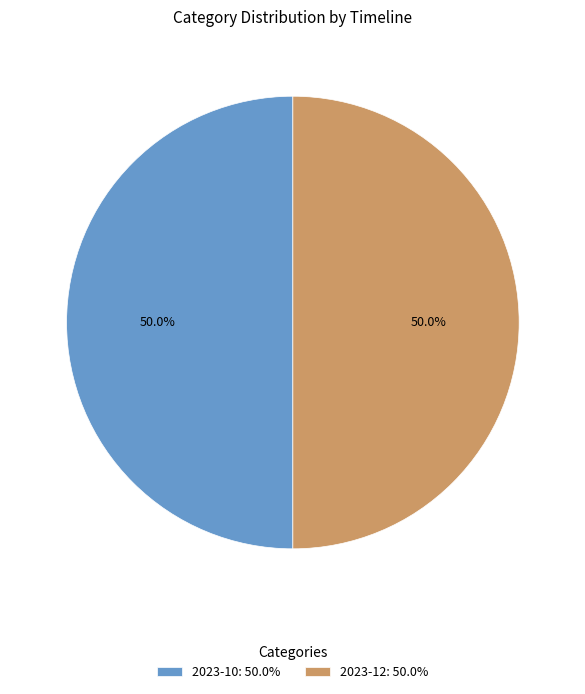

How many segments does this pie chart have?

2